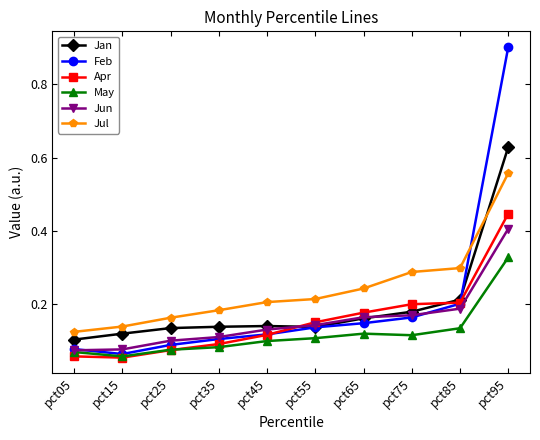

What are all the series names shown in the legend?

Jan, Feb, Apr, May, Jun, Jul